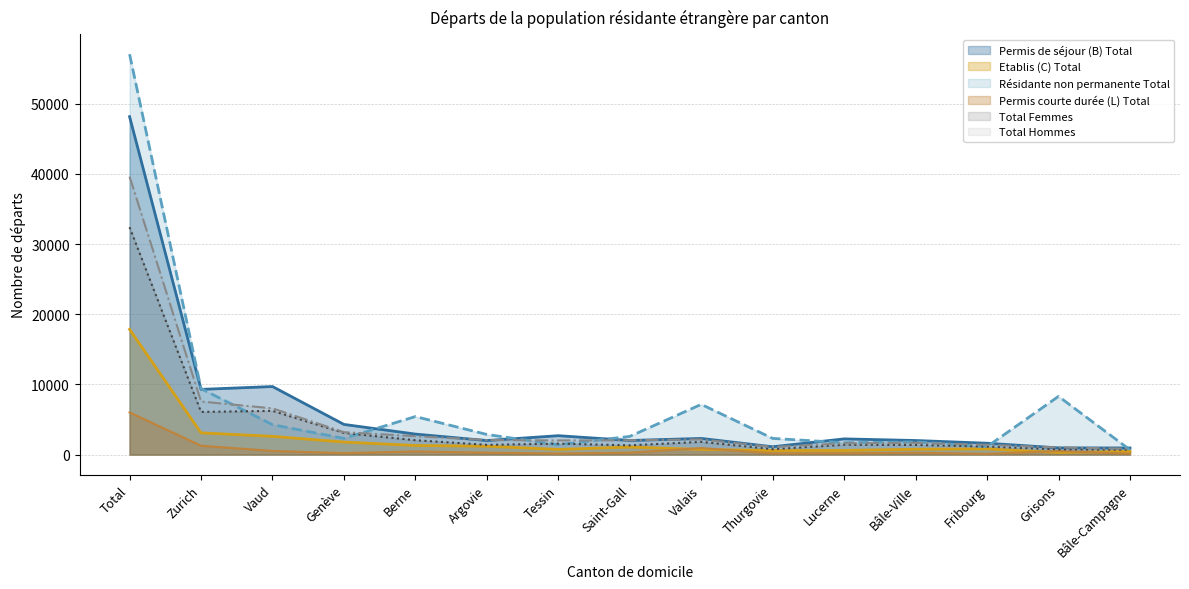

Reading left to right, transcribe all the data shown in this chart.

Permis de séjour (B) Total: 48164	9290	9697	4298	2920	1998	2692	2010	2301	1112	2237	2005	1619	956	943
Etablis (C) Total: 17848	3097	2600	1785	1297	1190	733	1076	736	568	593	765	807	300	446
Résidante non permanente Total: 57066	9396	4258	2306	5419	2865	1404	2590	7155	2303	1693	1802	1128	8297	674
Permis courte durée (L) Total: 6009	1260	518	197	446	269	151	269	932	168	187	262	102	504	130
Total Femmes: 32402	6081	6230	3089	2045	1383	1560	1314	1813	765	1401	1371	1138	743	691
Total Hommes: 39619	7566	6585	3191	2618	2074	2016	2041	2156	1083	1616	1661	1390	1017	828